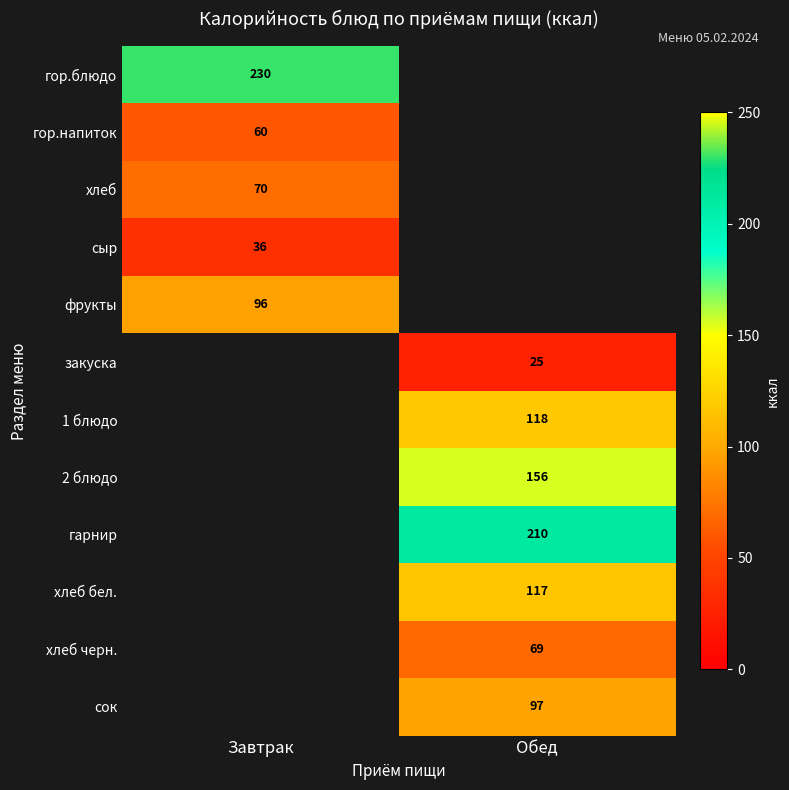

Which label corresponds to the largest value in the chart?

Завтрак